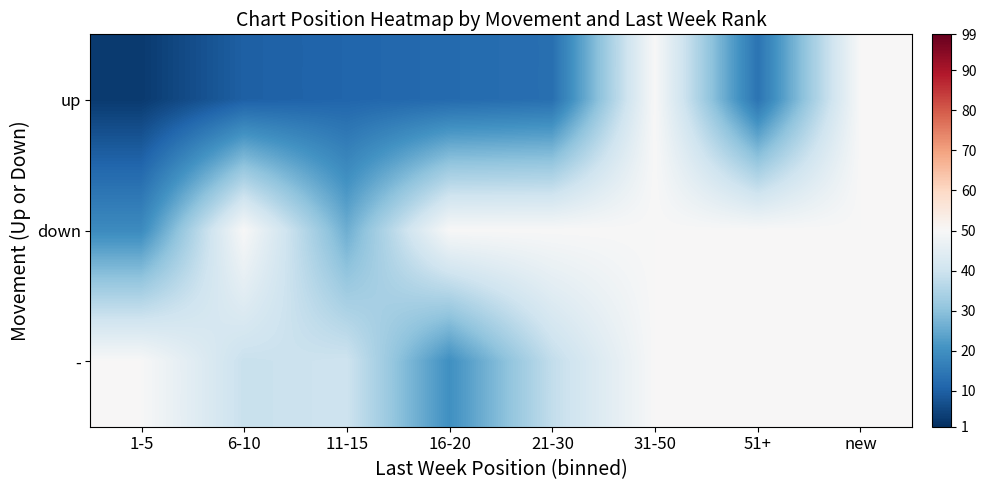

What is the spread (max minus min) of values at 21-30?

37